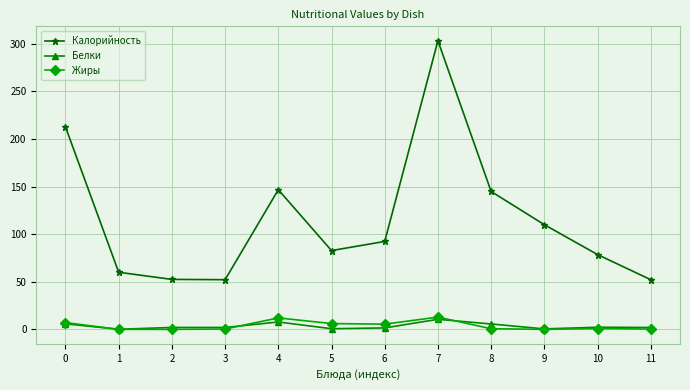

True or false: Калорийность has a value of 78.6 at 10.

True